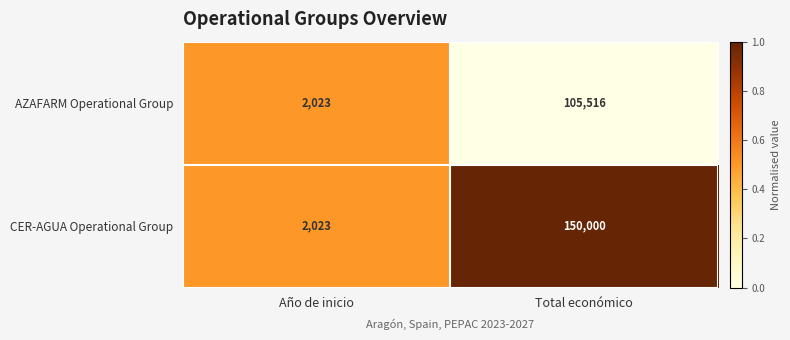

Reading left to right, what are all the values shown in this chart?

AZAFARM Operational Group: 2023	105516
CER-AGUA Operational Group: 2023	150000